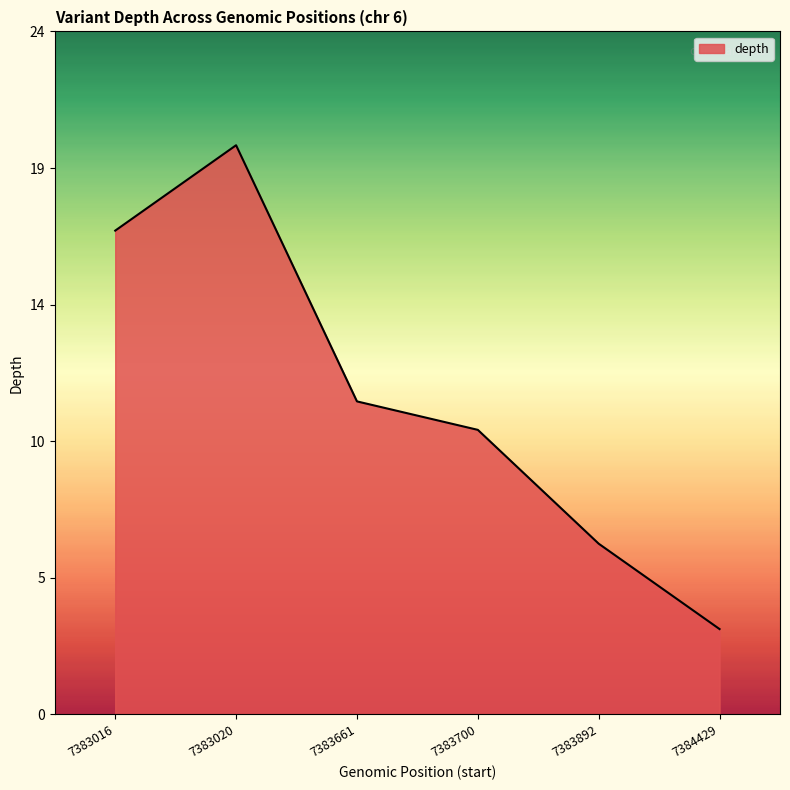

Does the chart have visible grid lines?

No